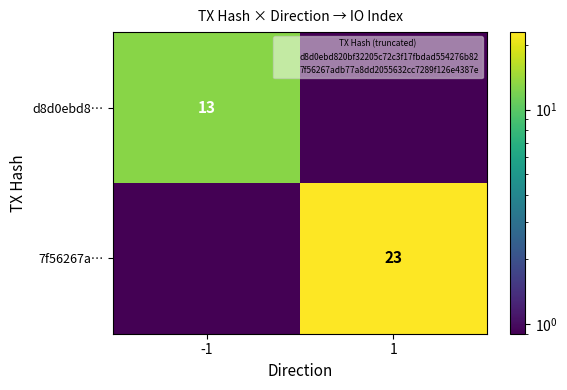

Rank the series at 1 from highest to lowest value.

7f56267a…, d8d0ebd8…